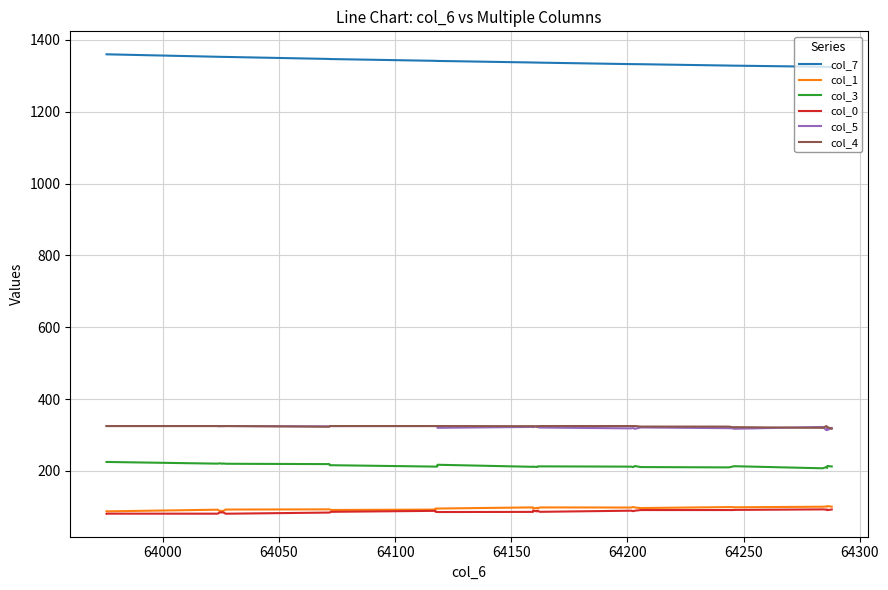

What is the difference between the maximum and minimum values in the col_0 series?

12.1